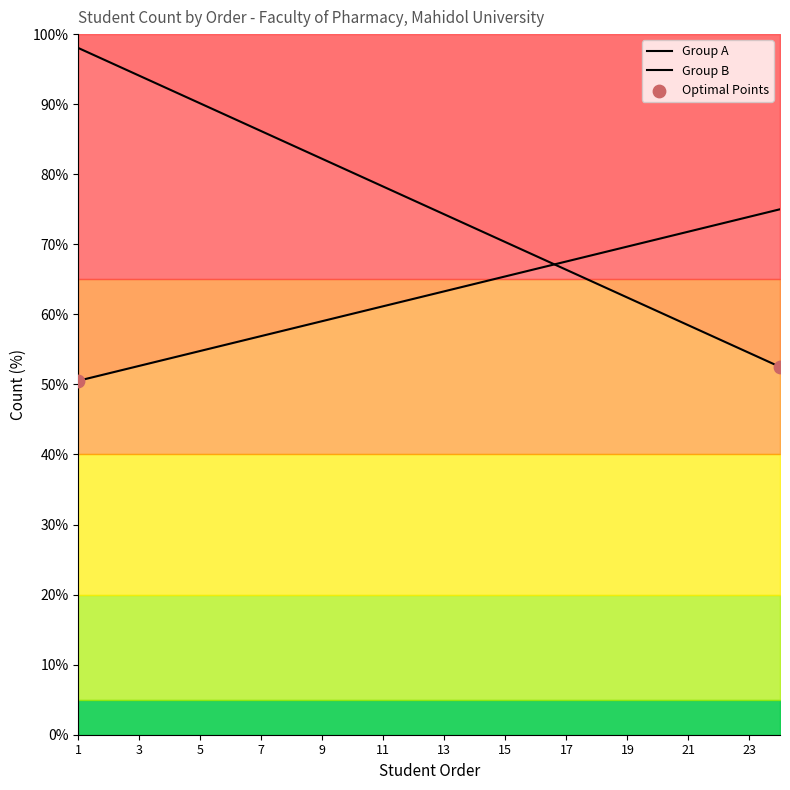

Is the value of Group B at 2 greater than the value of Group A at 21?

No